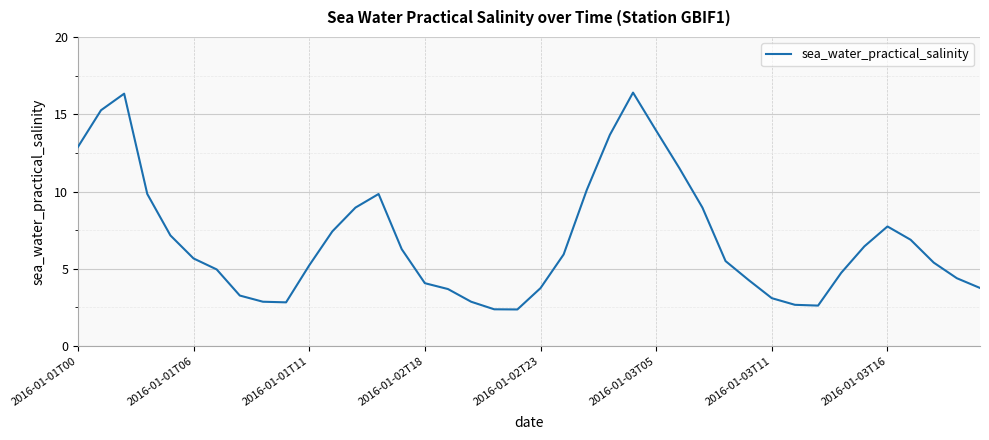

How many lines are shown in the chart?

1